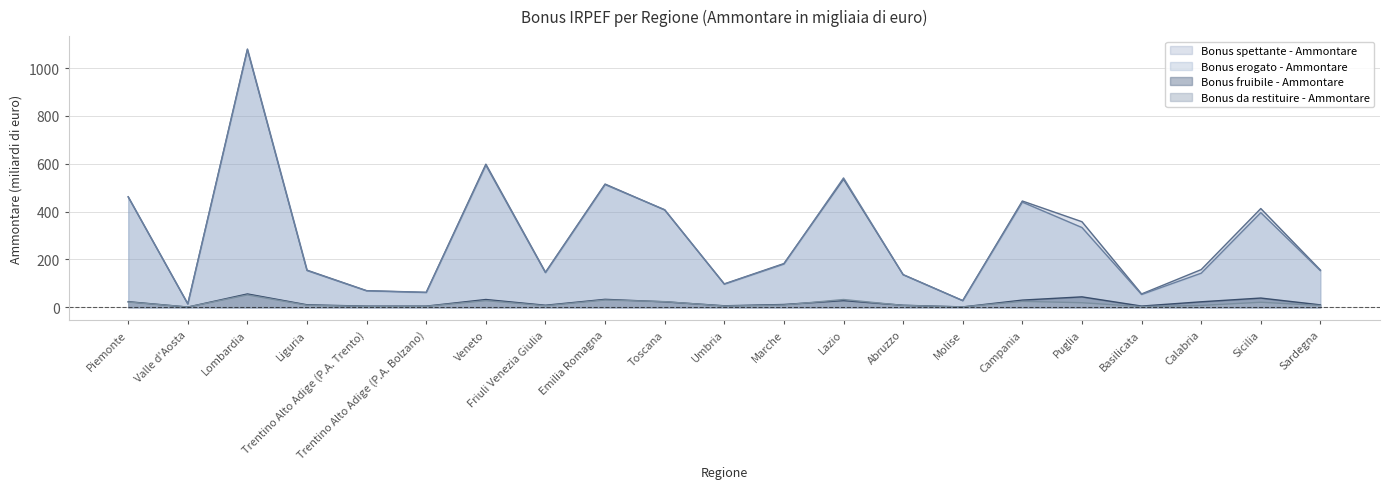

Reading left to right, transcribe all the data shown in this chart.

Bonus spettante - Ammontare: Piemonte=462.2	Valle d'Aosta=14.3	Lombardia=1079.8	Liguria=155.3	Trentino Alto Adige (P.A. Trento)=69.6	Trentino Alto Adige (P.A. Bolzano)=62.7	Veneto=598.4	Friuli Venezia Giulia=146.7	Emilia Romagna=515.3	Toscana=407.0	Umbria=97.8	Marche=182.9	Lazio=535.6	Abruzzo=136.7	Molise=27.9	Campania=444.4	Puglia=357.8	Basilicata=55.8	Calabria=157.6	Sicilia=412.9	Sardegna=155.7
Bonus erogato - Ammontare: Piemonte=461.2	Valle d'Aosta=14.3	Lombardia=1076.9	Liguria=153.6	Trentino Alto Adige (P.A. Trento)=68.8	Trentino Alto Adige (P.A. Bolzano)=61.9	Veneto=594.0	Friuli Venezia Giulia=144.8	Emilia Romagna=513.0	Toscana=408.1	Umbria=96.8	Marche=180.9	Lazio=540.9	Abruzzo=136.2	Molise=28.0	Campania=439.7	Puglia=333.5	Basilicata=53.6	Calabria=142.6	Sicilia=395.8	Sardegna=153.3
Bonus fruibile - Ammontare: Piemonte=23.5	Valle d'Aosta=1.0	Lombardia=55.8	Liguria=10.5	Trentino Alto Adige (P.A. Trento)=4.8	Trentino Alto Adige (P.A. Bolzano)=4.9	Veneto=32.6	Friuli Venezia Giulia=8.5	Emilia Romagna=33.3	Toscana=22.9	Umbria=6.3	Marche=11.8	Lazio=28.0	Abruzzo=8.5	Molise=1.5	Campania=30.1	Puglia=43.7	Basilicata=5.1	Calabria=23.0	Sicilia=38.7	Sardegna=10.2
Bonus da restituire - Ammontare: Piemonte=22.1	Valle d'Aosta=1.0	Lombardia=51.8	Liguria=8.6	Trentino Alto Adige (P.A. Trento)=4.0	Trentino Alto Adige (P.A. Bolzano)=4.0	Veneto=27.8	Friuli Venezia Giulia=6.6	Emilia Romagna=30.5	Toscana=23.7	Umbria=5.3	Marche=9.7	Lazio=32.6	Abruzzo=7.9	Molise=1.6	Campania=24.9	Puglia=19.2	Basilicata=2.9	Calabria=7.8	Sicilia=21.2	Sardegna=7.6